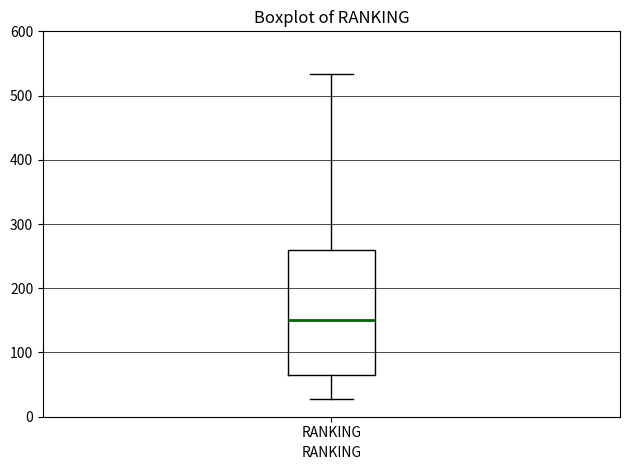

Where is the lower edge of the box for RANKING on the y-axis? The values are not printed on the chart, so give them approximately, as read against the axis.

70